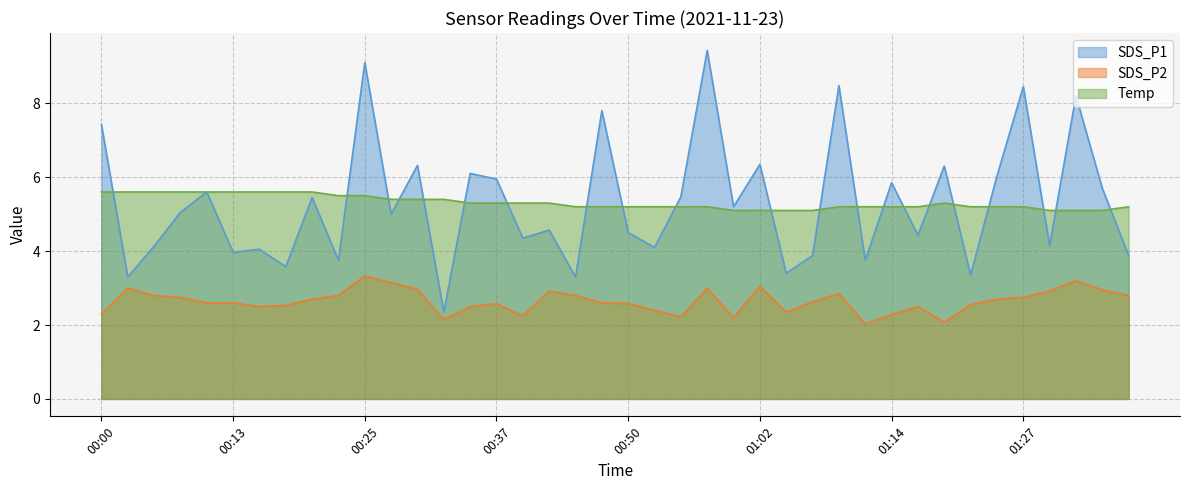

Reading right to left, transcribe all the data shown in this chart.

SDS_P1: 01:36=3.9	01:34=5.7	01:32=8.2	01:29=4.2	01:27=8.4	01:24=6.0	01:22=3.4	01:19=6.3	01:17=4.4	01:14=5.8	01:12=3.8	01:09=8.5	01:07=3.9	01:04=3.4	01:02=6.3	01:00=5.2	00:57=9.4	00:55=5.5	00:52=4.1	00:50=4.5	00:47=7.8	00:45=3.3	00:42=4.6	00:40=4.3	00:37=6.0	00:35=6.1	00:32=2.4	00:30=6.3	00:27=5.0	00:25=9.1	00:22=3.8	00:20=5.5	00:18=3.6	00:15=4.0	00:13=4.0	00:10=5.6	00:08=5.0	00:05=4.1	00:03=3.3	00:00=7.4
SDS_P2: 01:36=2.8	01:34=3.0	01:32=3.2	01:29=2.9	01:27=2.8	01:24=2.7	01:22=2.5	01:19=2.1	01:17=2.5	01:14=2.3	01:12=2.0	01:09=2.9	01:07=2.6	01:04=2.4	01:02=3.0	01:00=2.2	00:57=3.0	00:55=2.2	00:52=2.4	00:50=2.6	00:47=2.6	00:45=2.8	00:42=2.9	00:40=2.2	00:37=2.6	00:35=2.5	00:32=2.1	00:30=3.0	00:27=3.1	00:25=3.3	00:22=2.8	00:20=2.7	00:18=2.5	00:15=2.5	00:13=2.6	00:10=2.6	00:08=2.8	00:05=2.8	00:03=3.0	00:00=2.3
Temp: 01:36=5.2	01:34=5.1	01:32=5.1	01:29=5.1	01:27=5.2	01:24=5.2	01:22=5.2	01:19=5.3	01:17=5.2	01:14=5.2	01:12=5.2	01:09=5.2	01:07=5.1	01:04=5.1	01:02=5.1	01:00=5.1	00:57=5.2	00:55=5.2	00:52=5.2	00:50=5.2	00:47=5.2	00:45=5.2	00:42=5.3	00:40=5.3	00:37=5.3	00:35=5.3	00:32=5.4	00:30=5.4	00:27=5.4	00:25=5.5	00:22=5.5	00:20=5.6	00:18=5.6	00:15=5.6	00:13=5.6	00:10=5.6	00:08=5.6	00:05=5.6	00:03=5.6	00:00=5.6